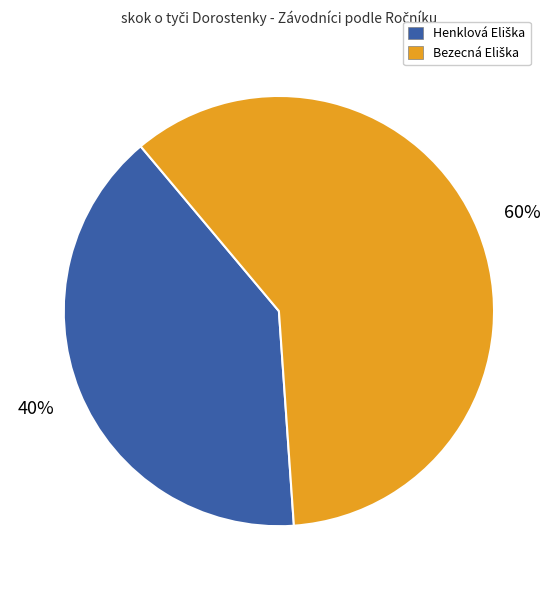

To the nearest percent, what is the difference between the largest and smallest slice percentages?

20%